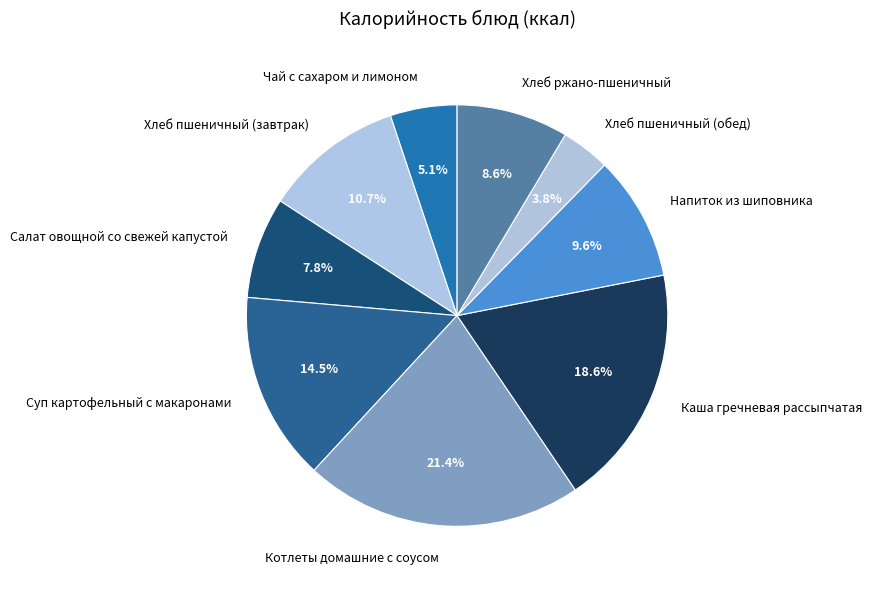

Rank the categories by value from highest to lowest.

Котлеты домашние с соусом, Каша гречневая рассыпчатая, Суп картофельный с макаронами, Хлеб пшеничный (завтрак), Напиток из шиповника, Хлеб ржано-пшеничный, Салат овощной со свежей капустой, Чай с сахаром и лимоном, Хлеб пшеничный (обед)